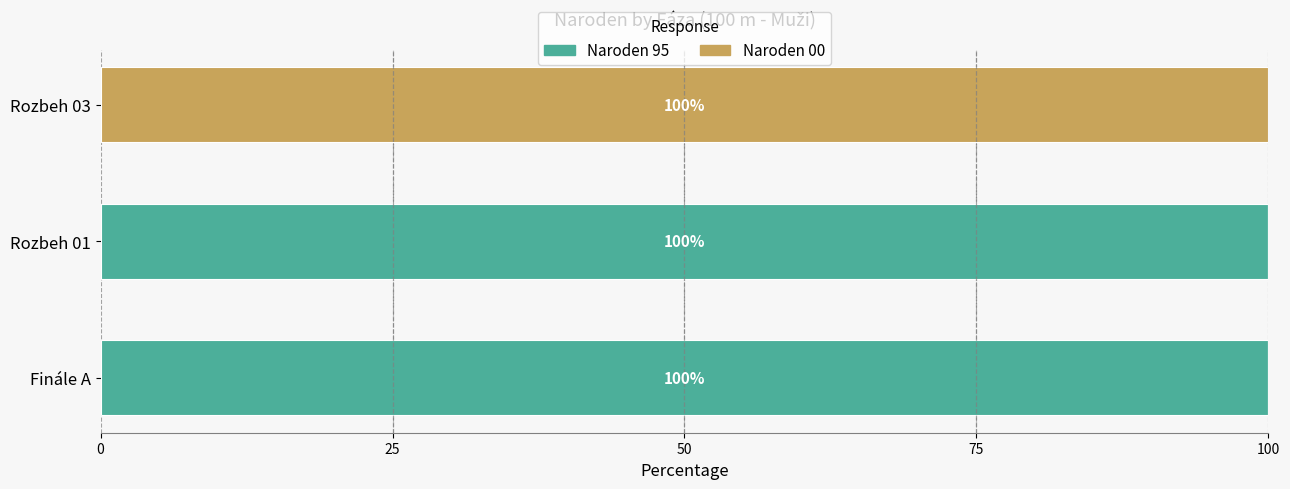

True or false: Naroden 95 has a value of 100 at Finále A.

True